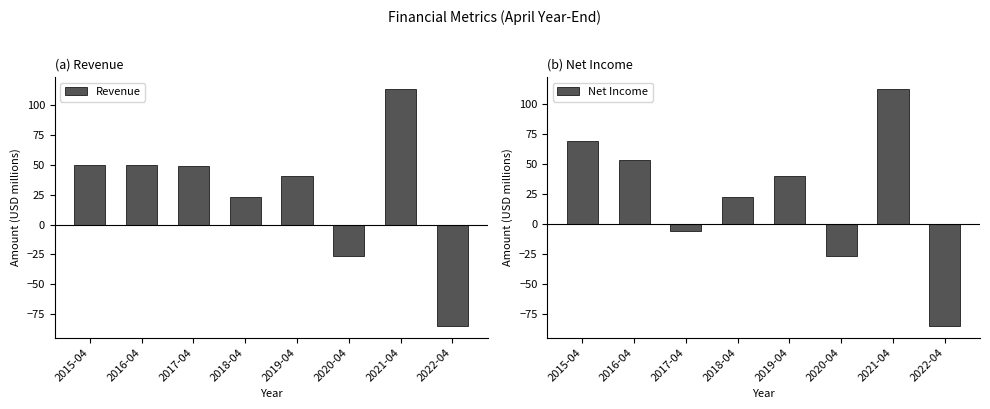

What is the label of the 5th bar from the right?

2018-04